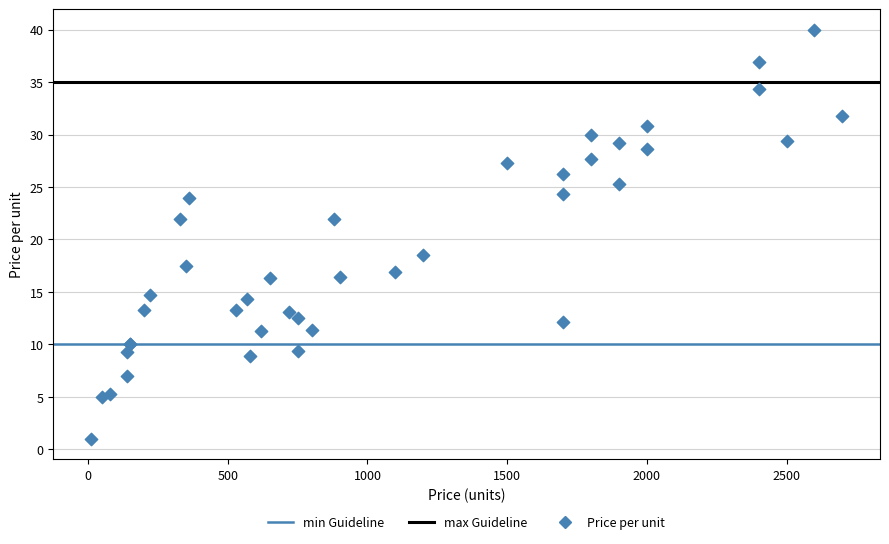

What Y value in the scatter plot is closest to 20?

18.5